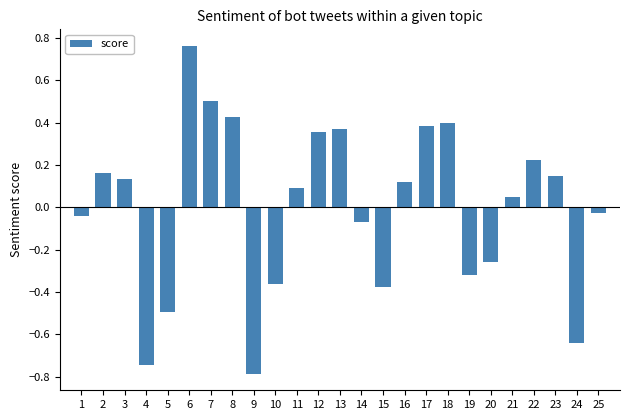

Which has a higher value, 22 or 5?

22